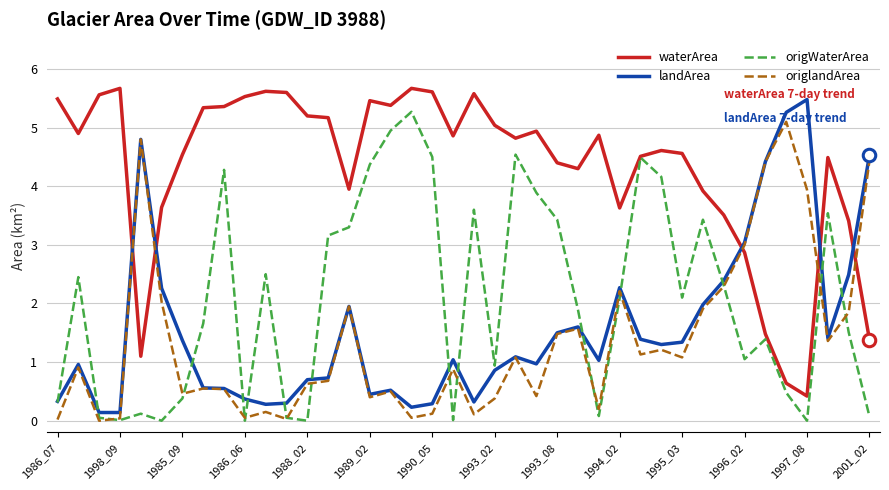

True or false: origWaterArea has more than 2 interior local peaks.

True